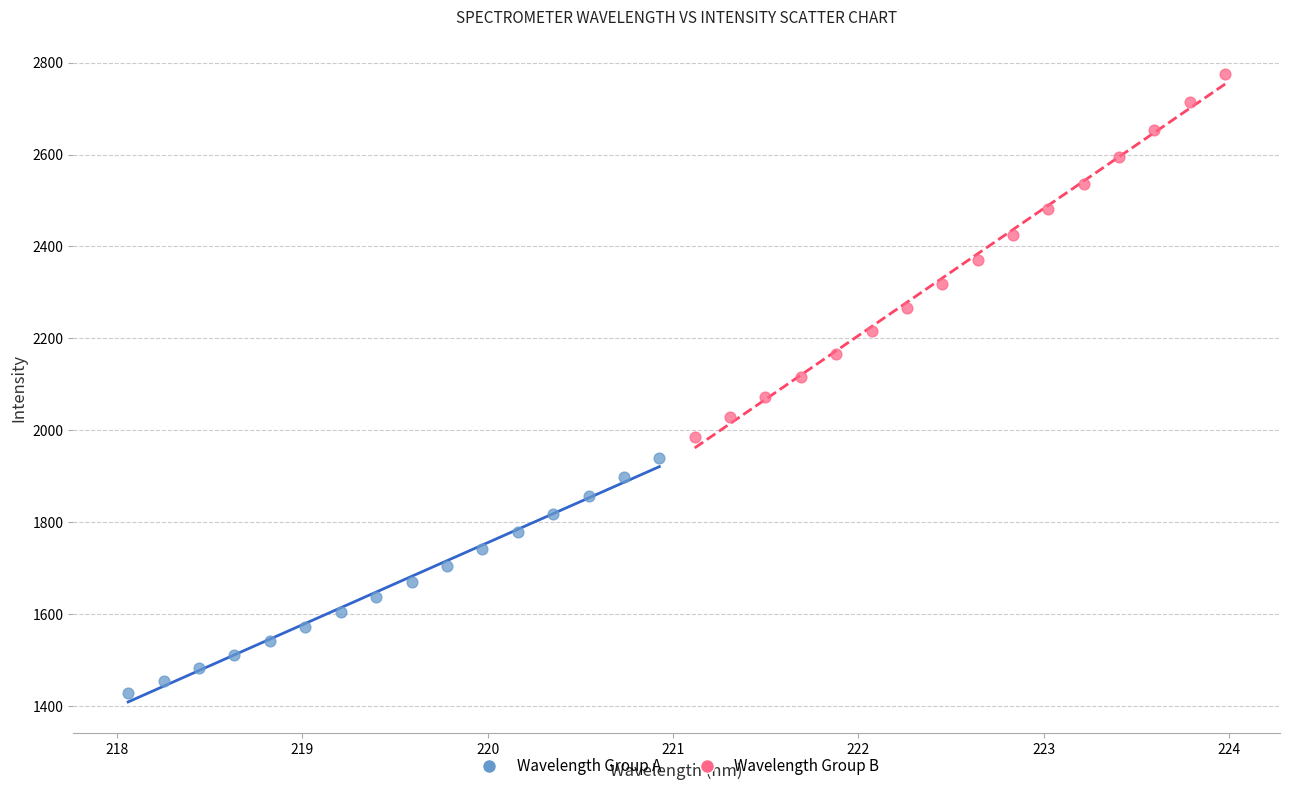

Which series has the widest spread of Y values?

Wavelength Group B